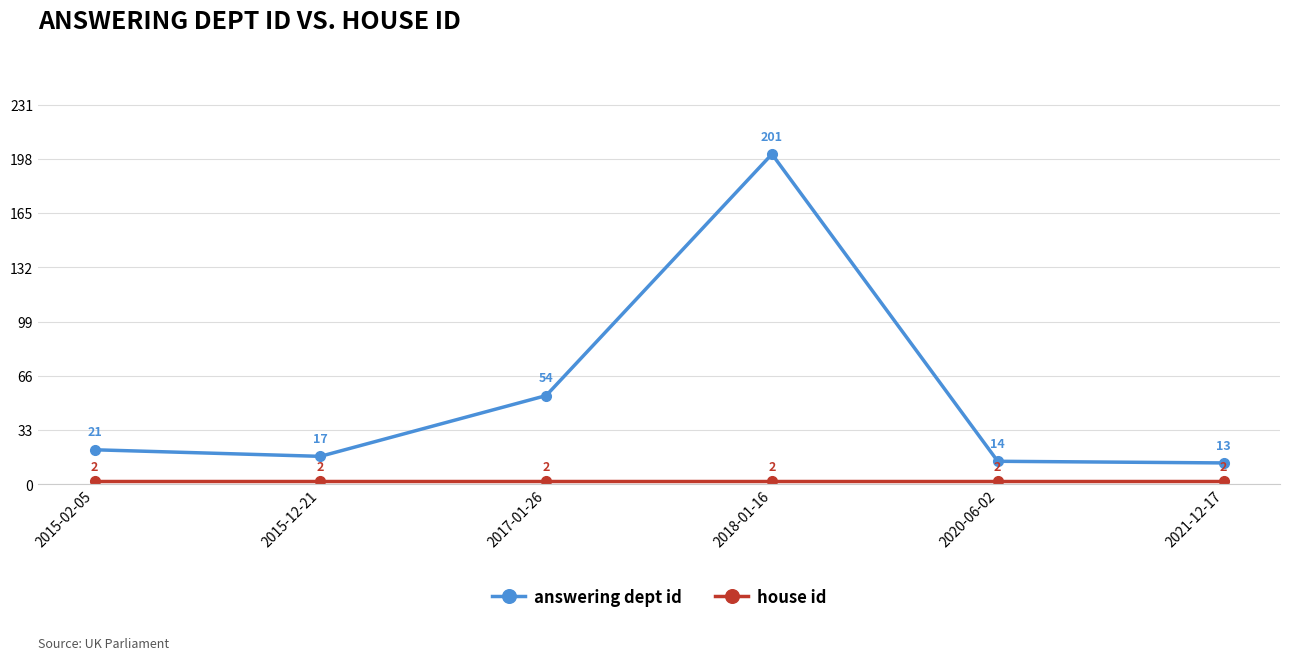

What is the average value of the answering dept id series?

53